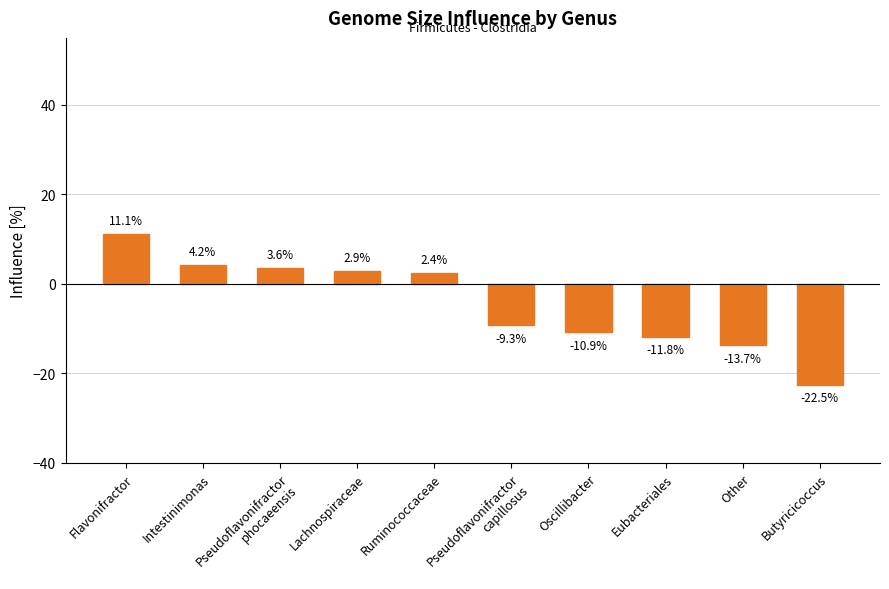

What is the sum of the values at Flavonifractor and Butyricicoccus?

-11.4